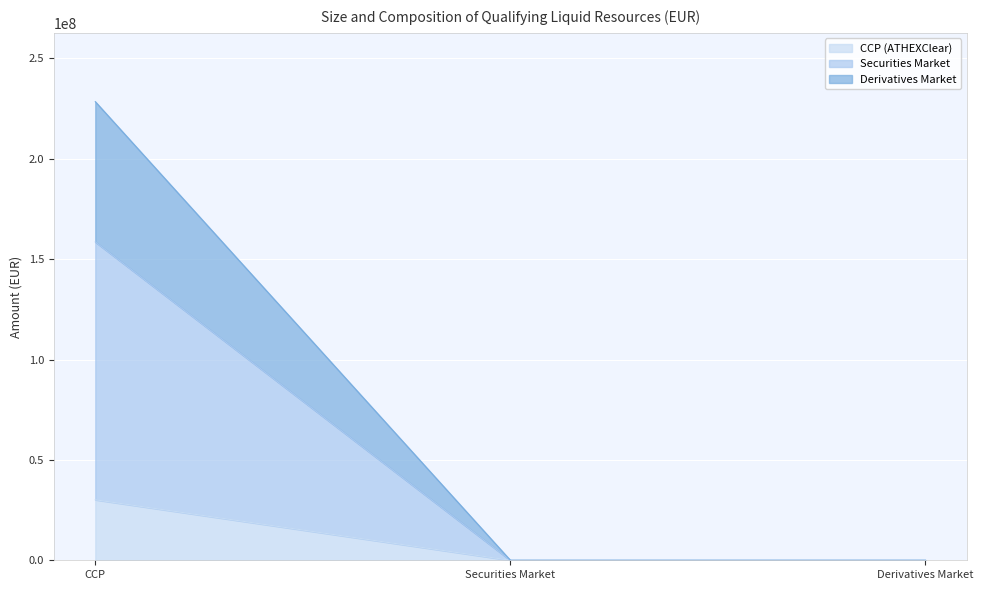

At which category is the sum across all series the highest?

CCP